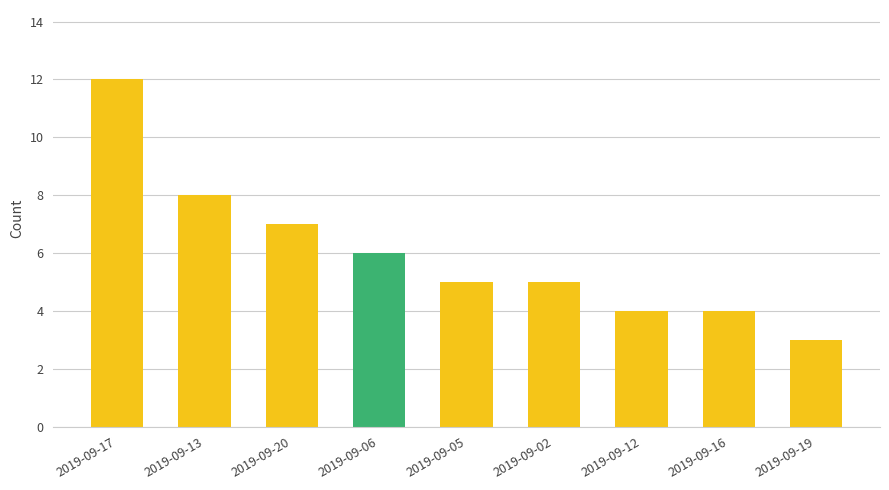

What is the label of the 2nd bar from the right?

2019-09-16